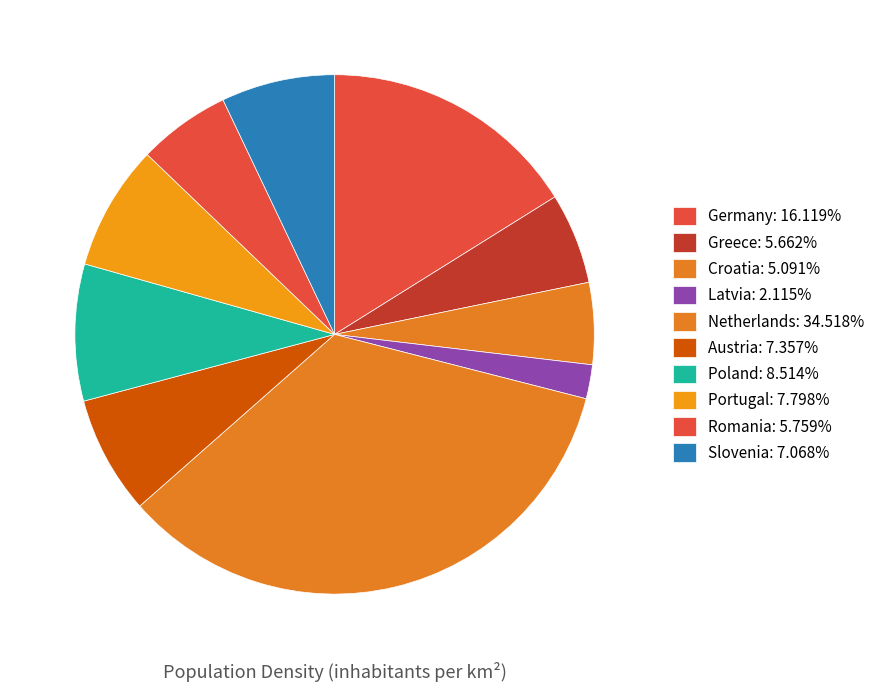

Is there any slice that represents more than half of the pie?

No